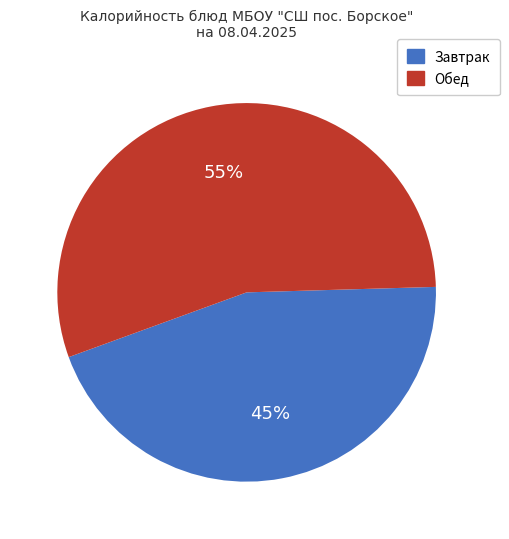

Is there any slice that represents more than half of the pie?

Yes